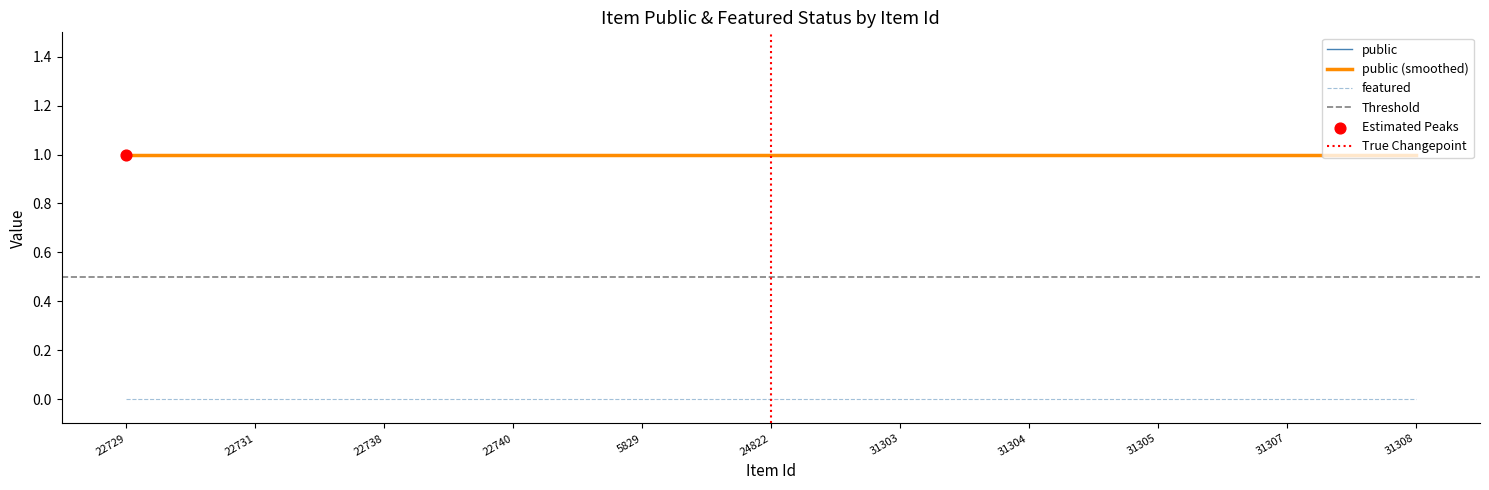

At which category is the sum across all series the highest?

22729